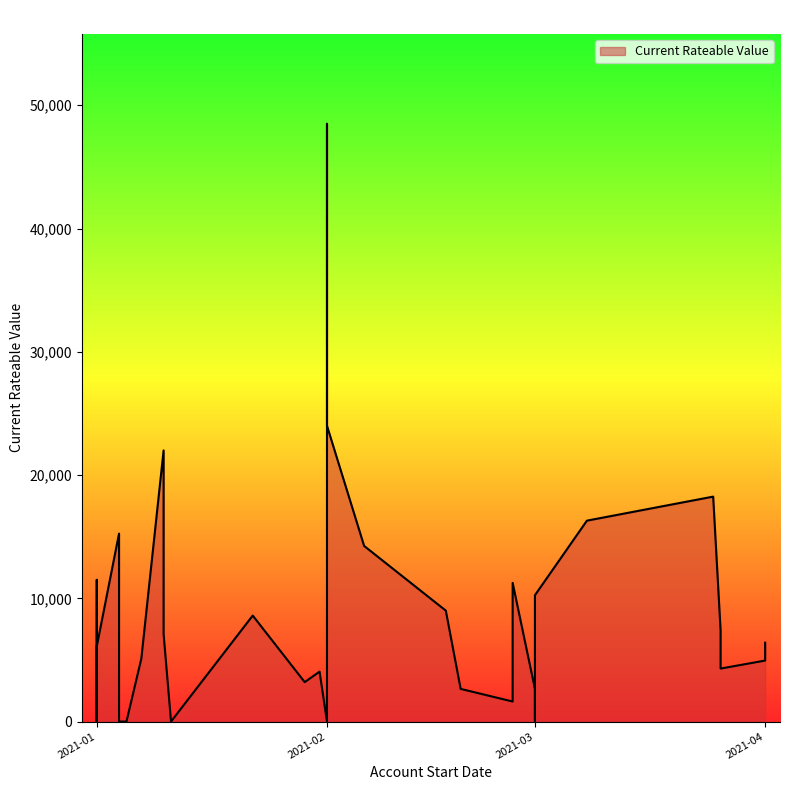

The chart shows a value of 22000 at 2021-01-10. True or false?

True